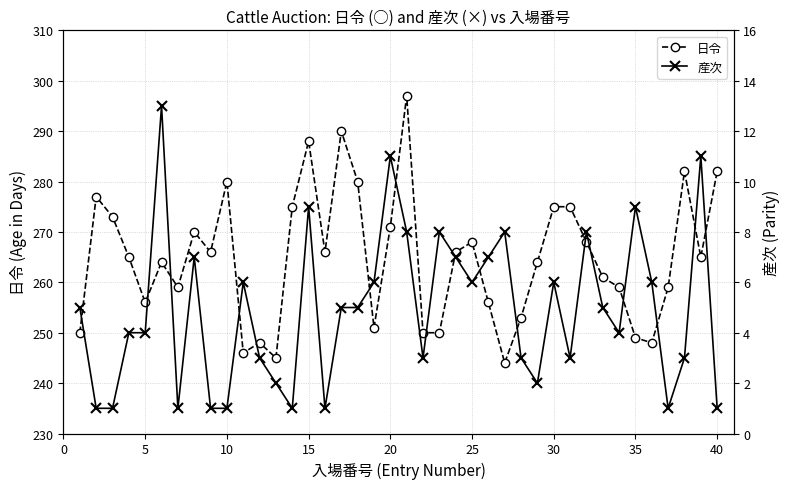

Reading right to left, extract all data points from this chart.

日令: 282	265	282	259	248	249	259	261	268	275	275	264	253	244	256	268	266	250	250	297	271	251	280	290	266	288	275	245	248	246	280	266	270	259	264	256	265	273	277	250
産次: 1	11	3	1	6	9	4	5	8	3	6	2	3	8	7	6	7	8	3	8	11	6	5	5	1	9	1	2	3	6	1	1	7	1	13	4	4	1	1	5